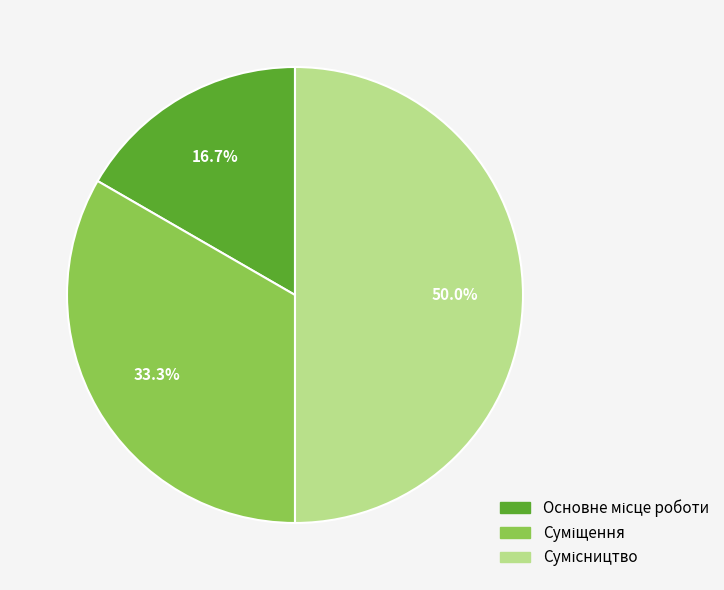

Rank the categories by value from lowest to highest.

Основне місце роботи, Суміщення, Сумісництво